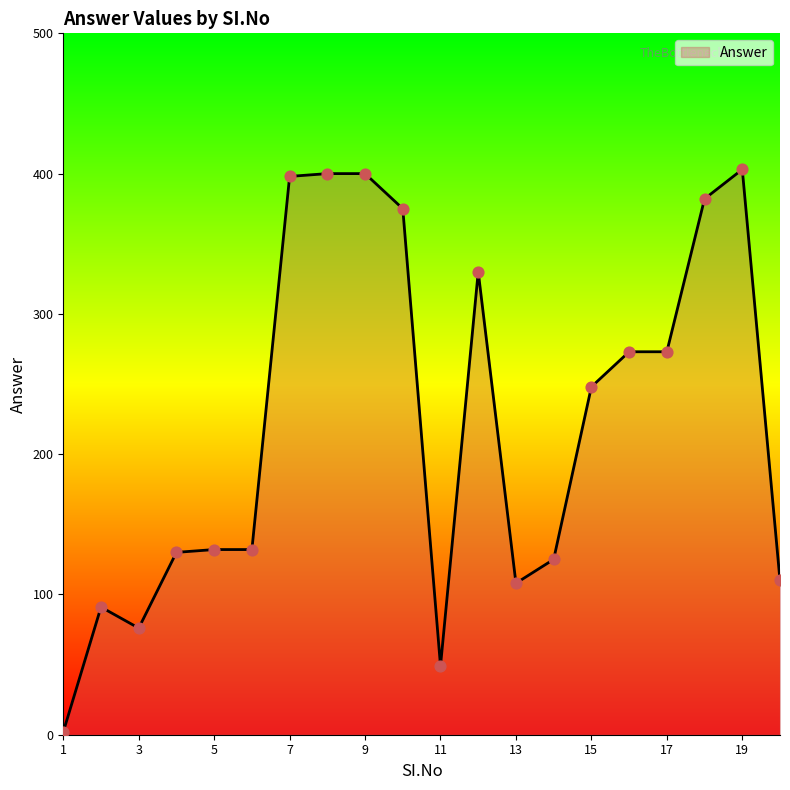

What is the maximum value shown in the chart?

403